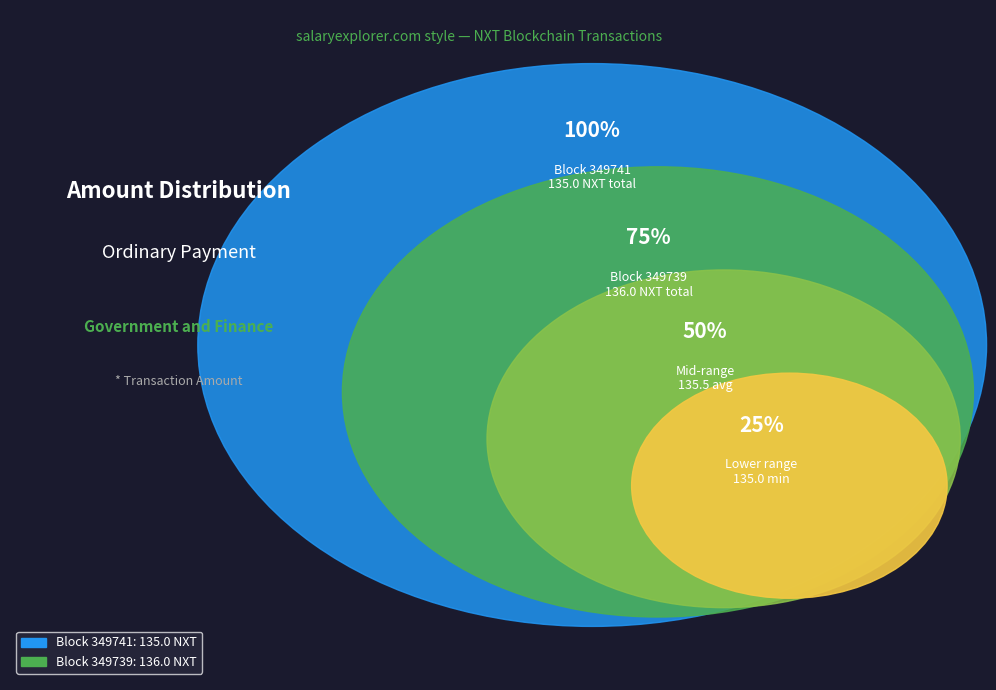

Between 349739 and 349741, which is larger?

349739